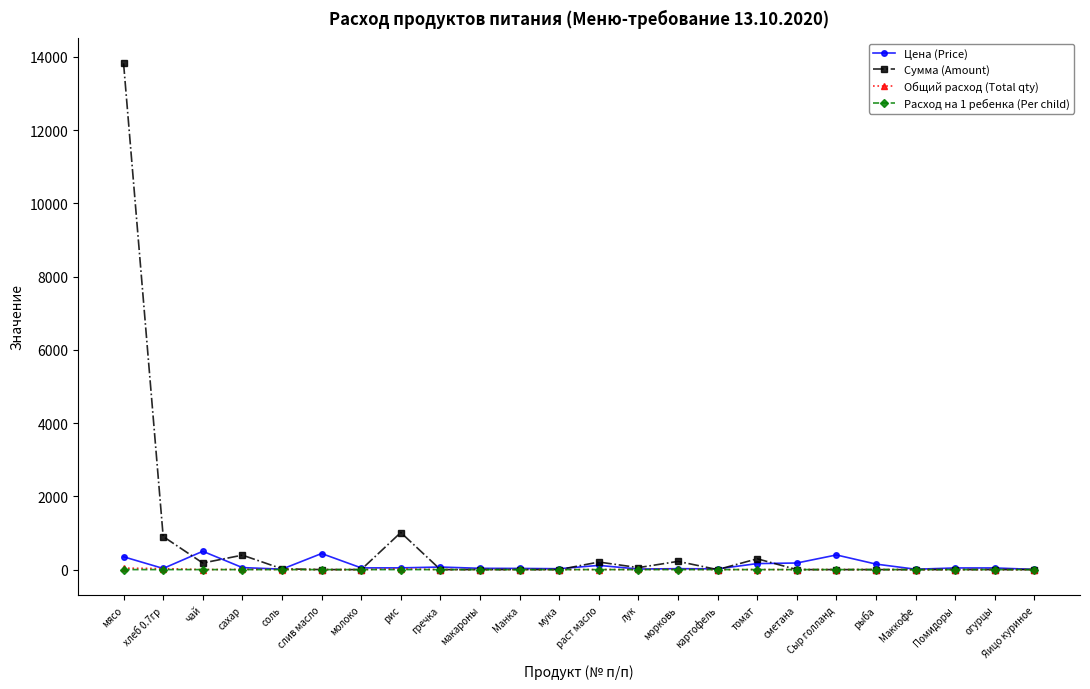

The value of Расход на 1 ребенка (Per child) at сахар is 0.0. True or false?

True